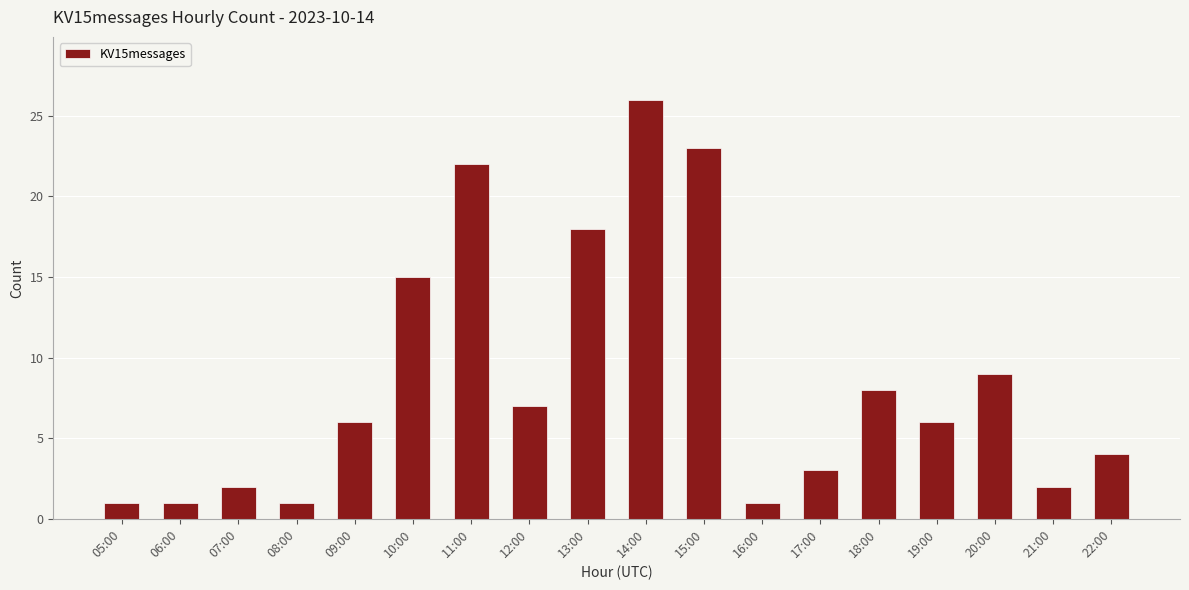

How many categories are shown in the chart?

18